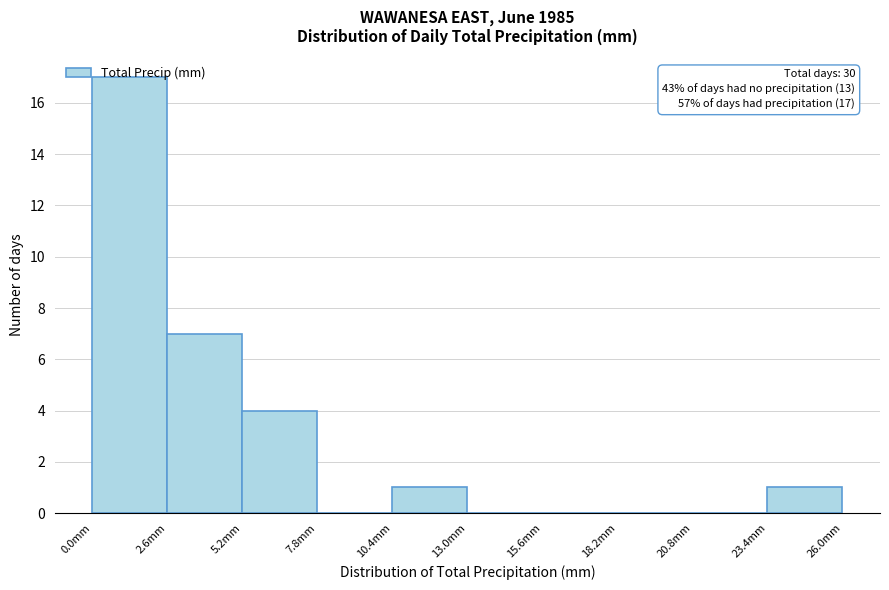

Over which range of the x-axis is the bar tallest?

0.0 to 2.6